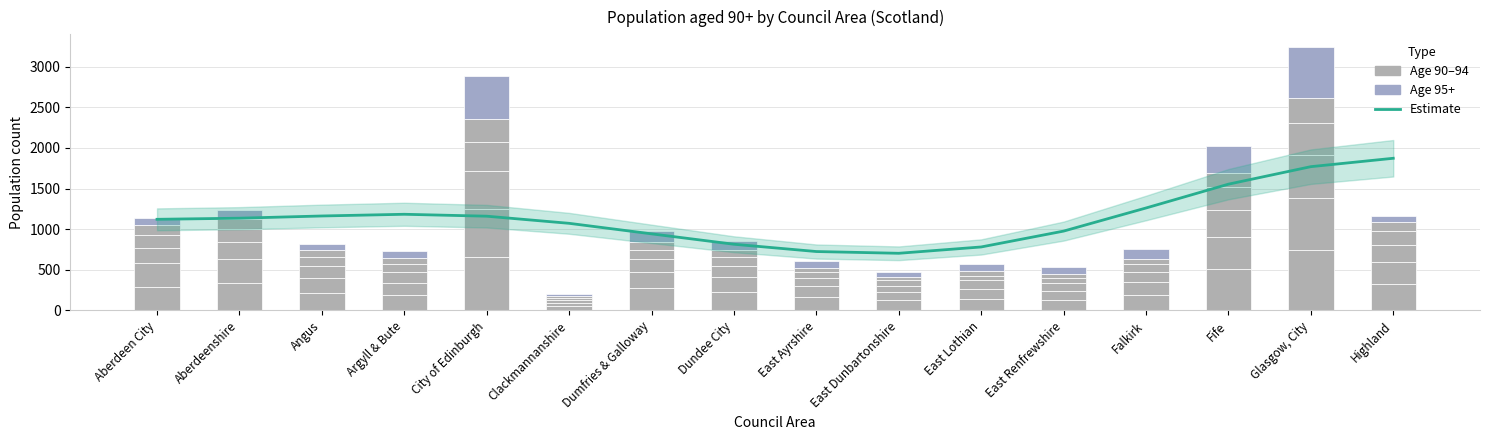

What is the label of the 12th bar from the right?

City of Edinburgh